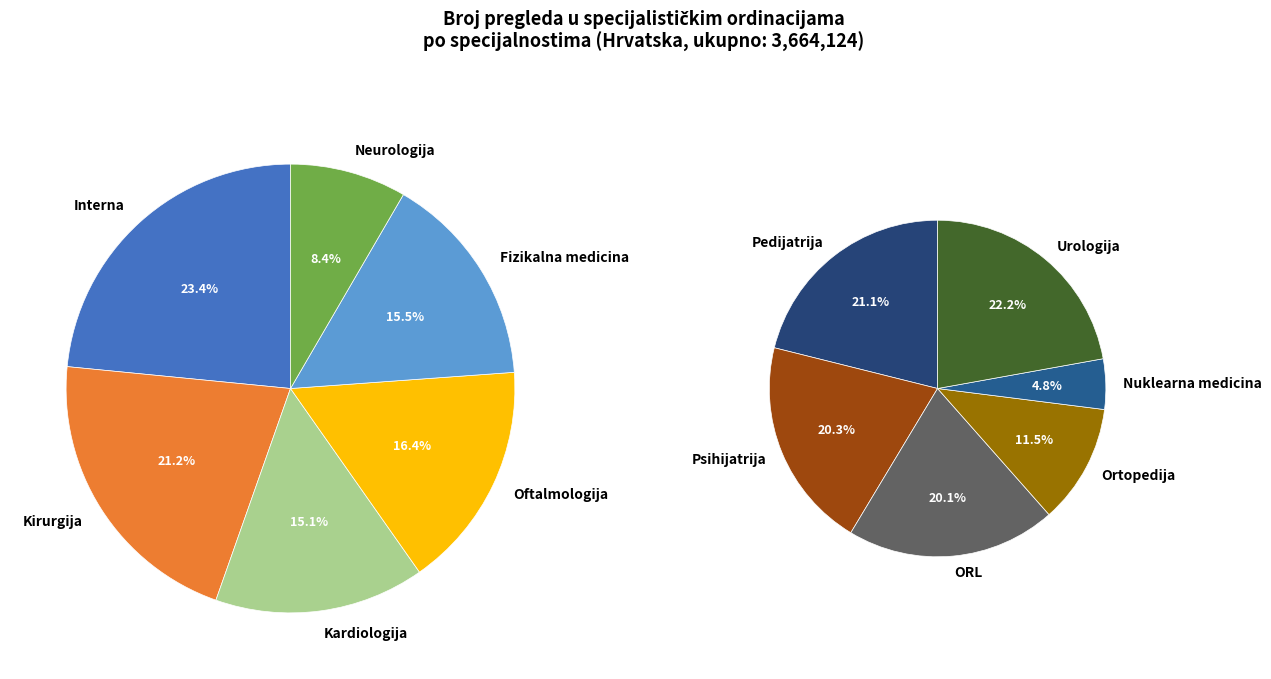

What is the smallest slice in the pie chart?

Nuklearna medicina